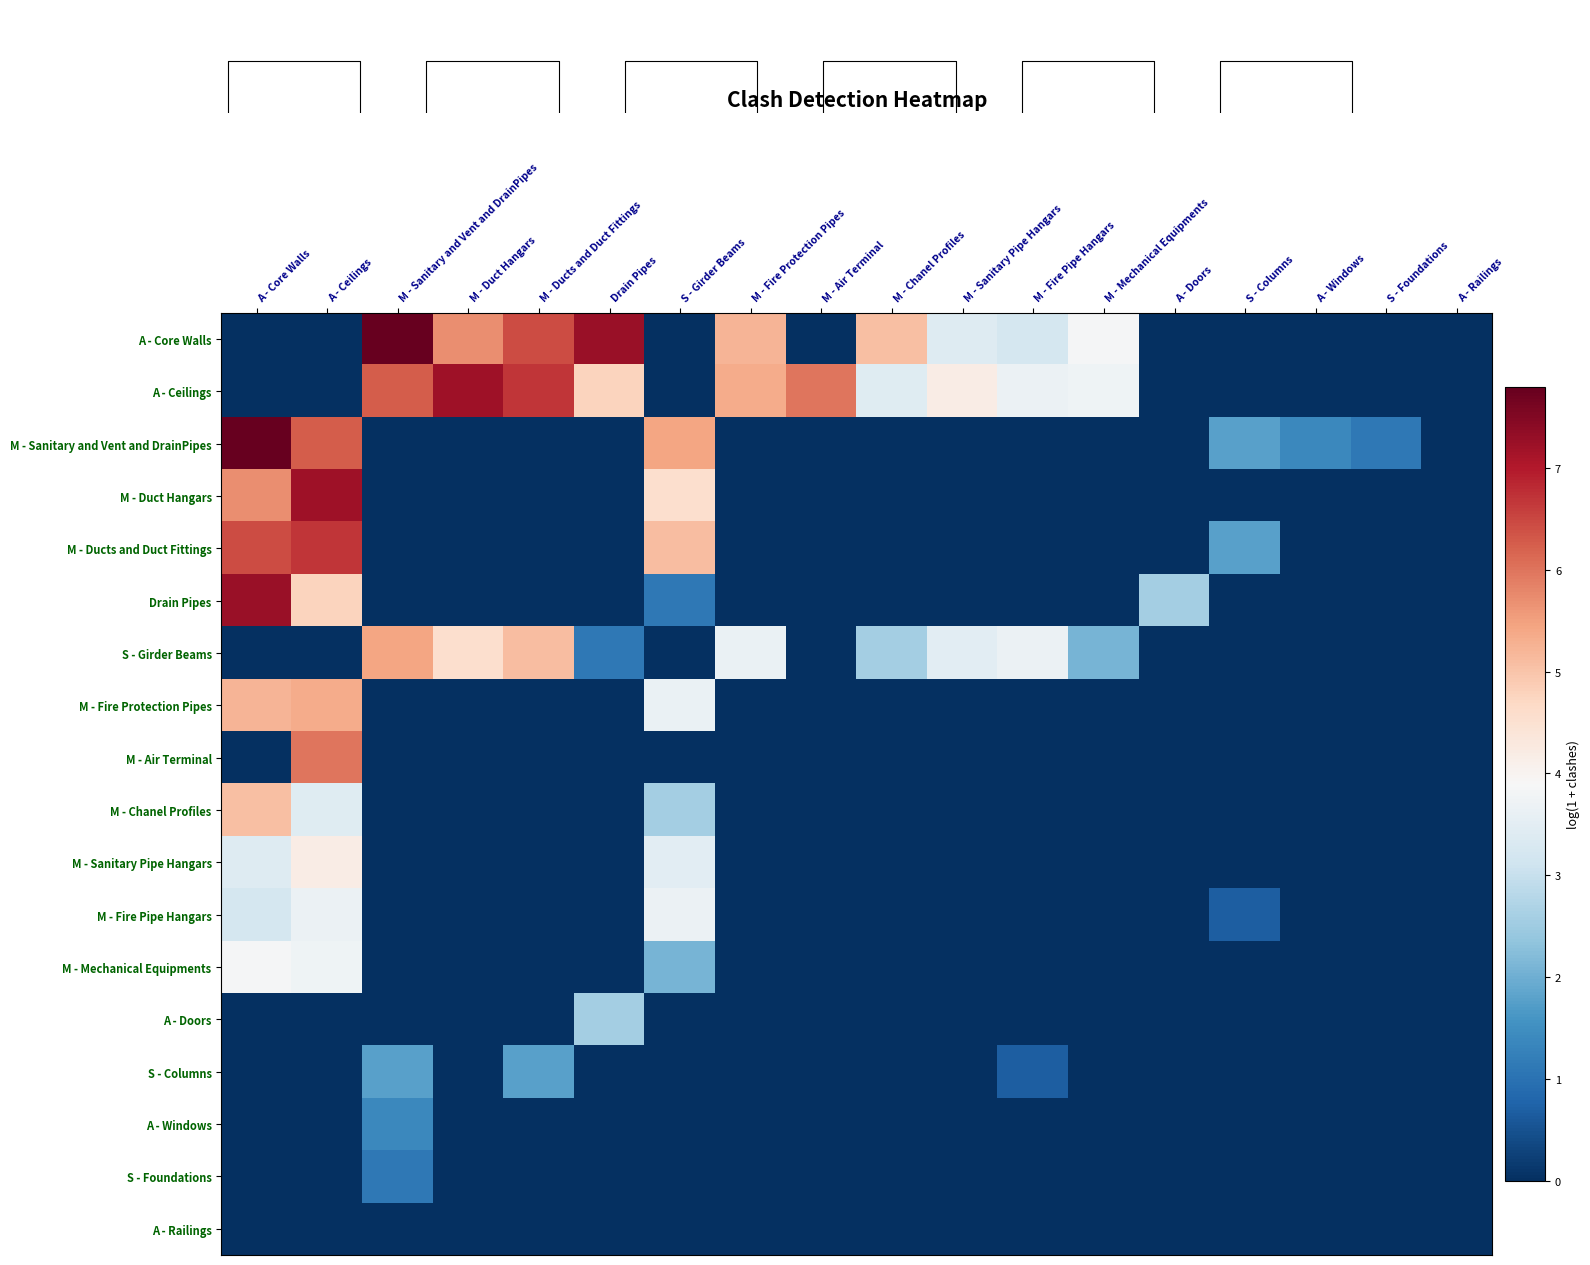

What is the approximate value of A - Ceilings at M - Mechanical Equipments?

3.7